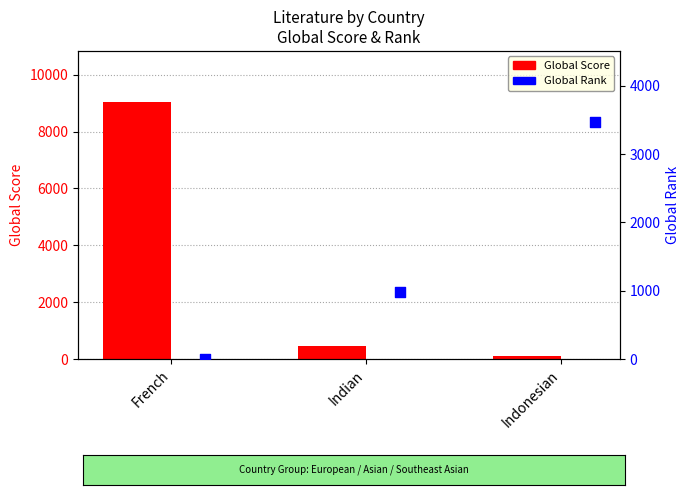

At which category is the sum across all series the highest?

French